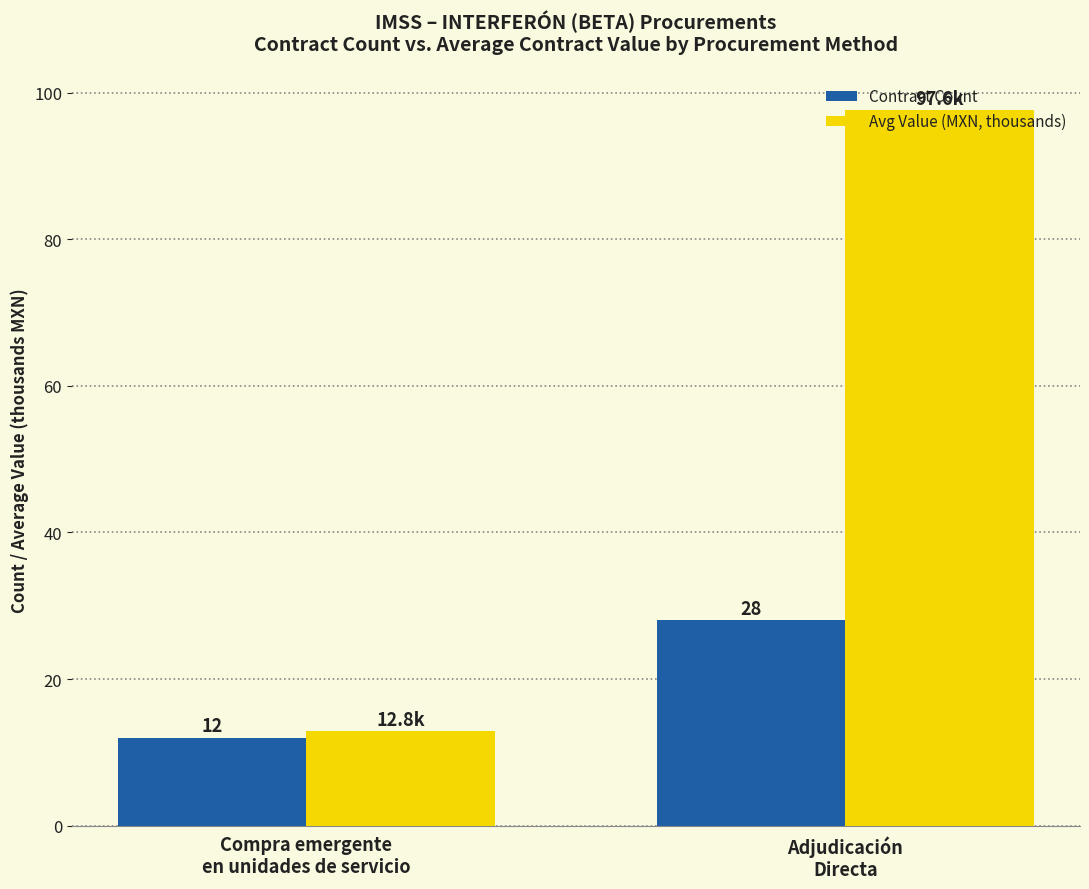

Which series has the widest spread of values?

Avg Value (MXN, thousands)